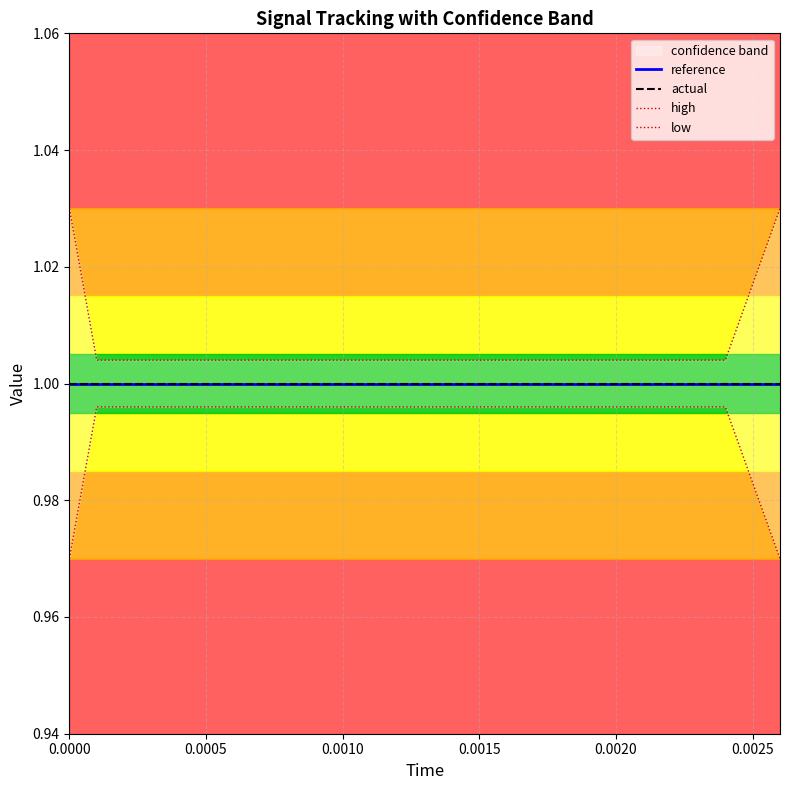

At 0.0010, list the series in order from largest to smallest.

high, reference, actual, low